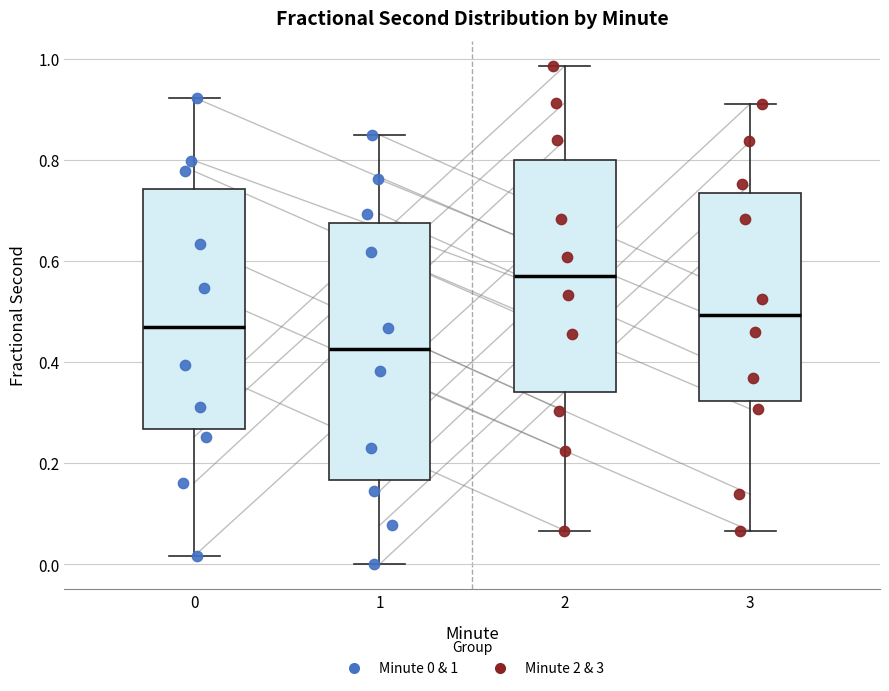

Where does the lower whisker of the box at x = 0 end on the y-axis? The values are not printed on the chart, so give them approximately, as read against the axis.

0.02